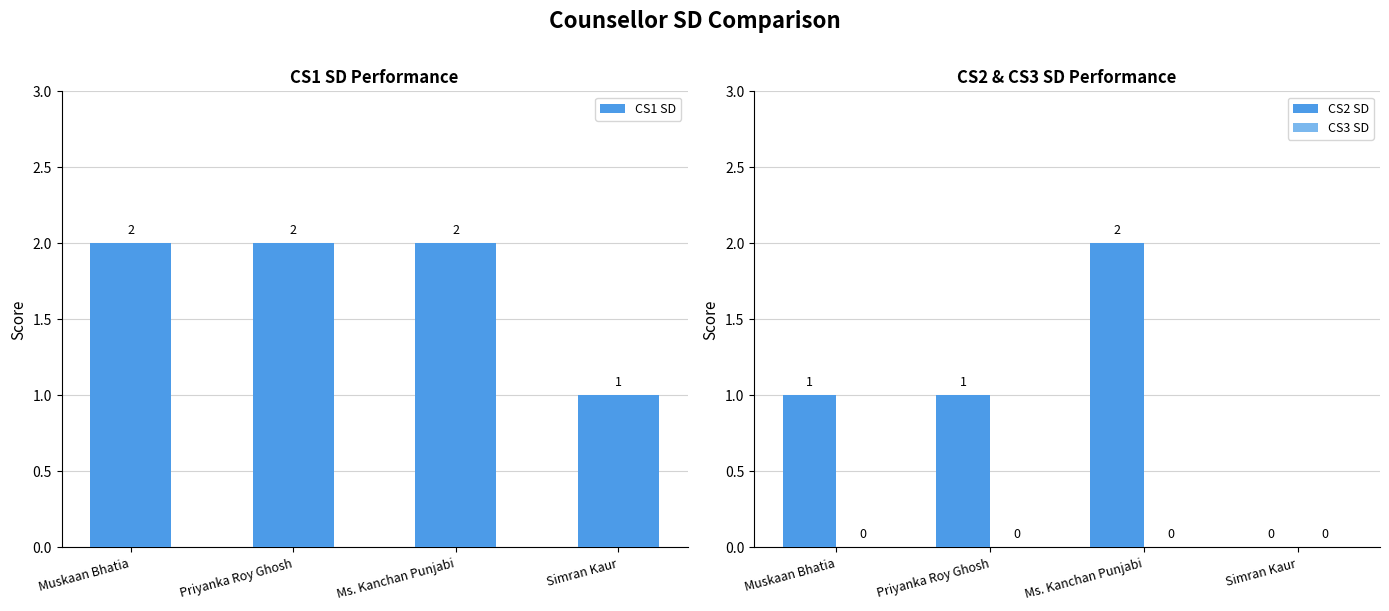

What are all the series names shown in the legend?

CS1 SD, CS2 SD, CS3 SD